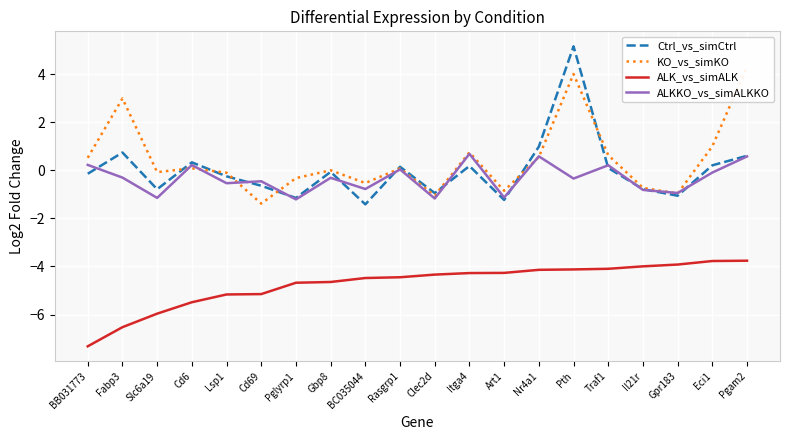

Where do KO_vs_simKO and ALKKO_vs_simALKKO first cross each other?

Slc6a19 and Cd6